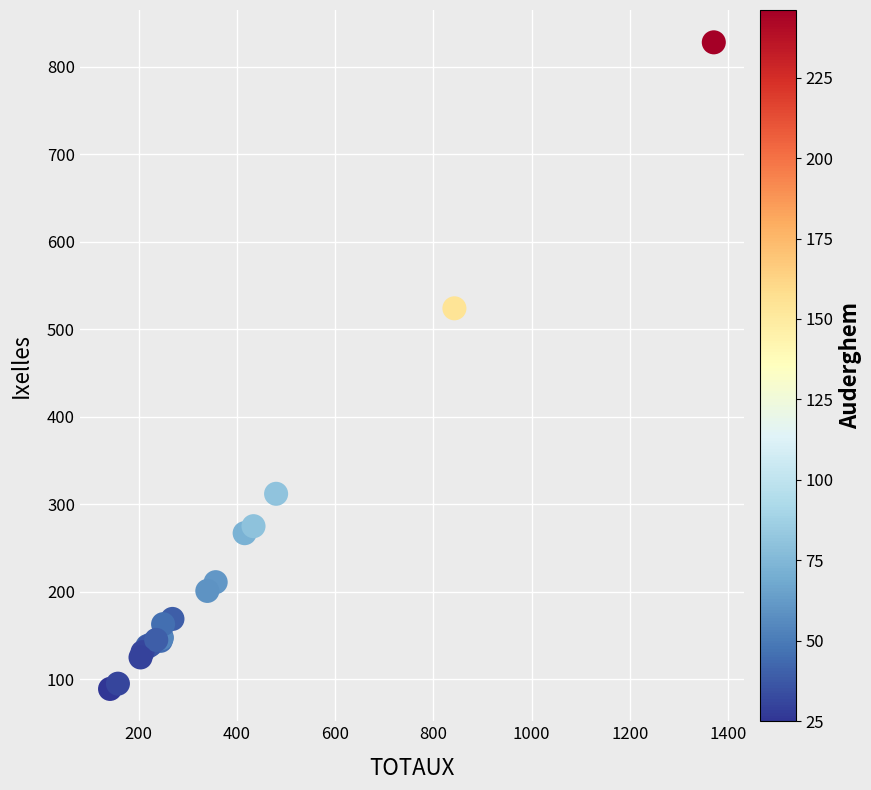

What Y value in the scatter plot is closest to 458?

524